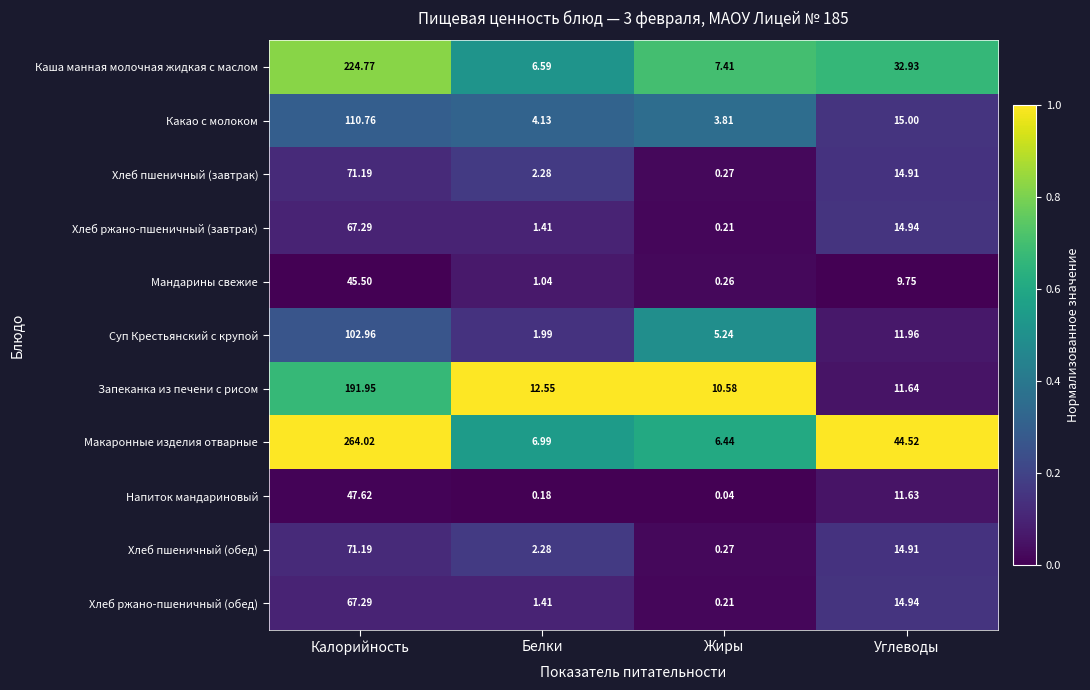

Which series has the largest total across all categories?

Макаронные изделия отварные